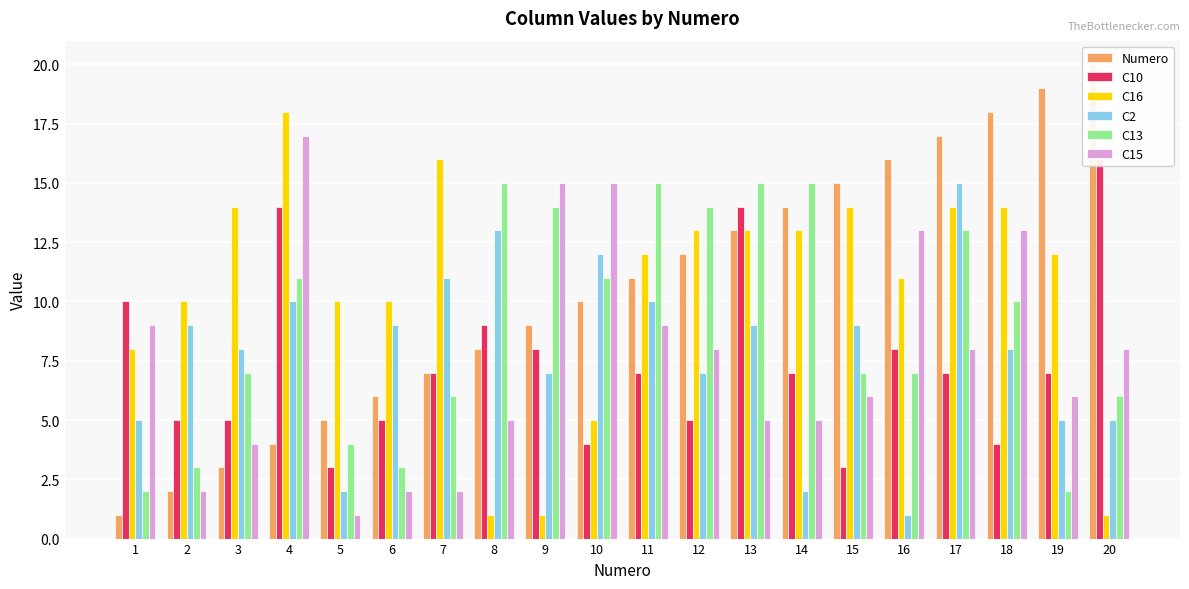

Rank the series by their maximum value, from highest to lowest.

Numero, C16, C15, C10, C2, C13